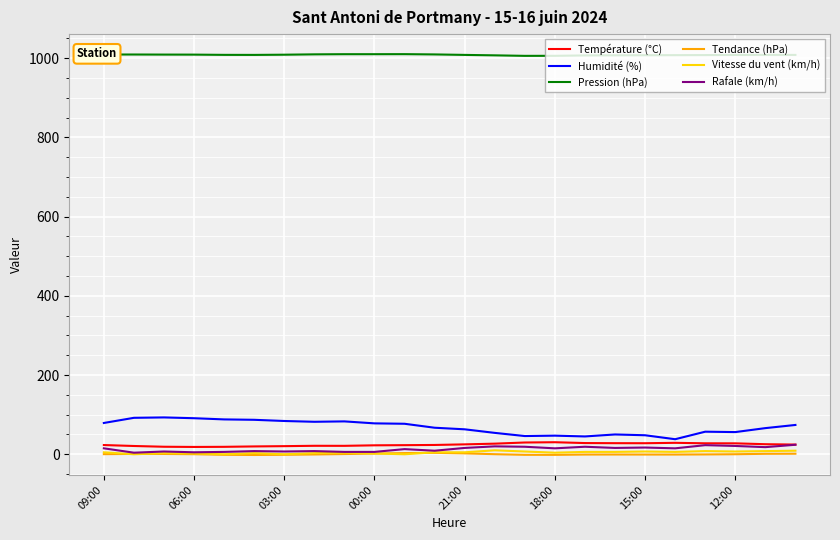

True or false: Rafale (km/h) and Pression (hPa) intersect in this chart.

False